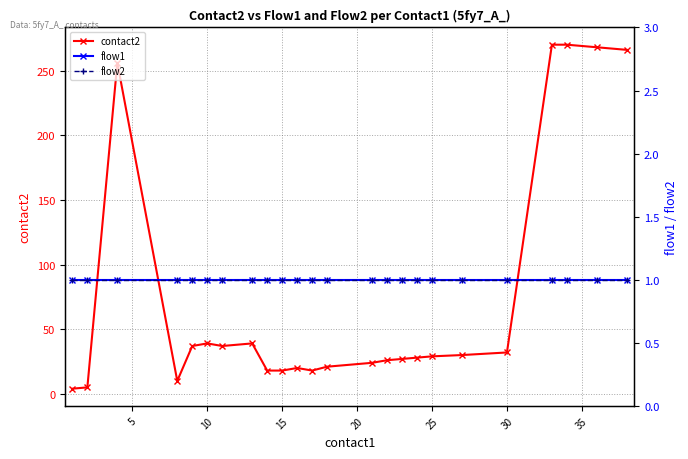

Does the chart display data point markers on the line(s)?

Yes